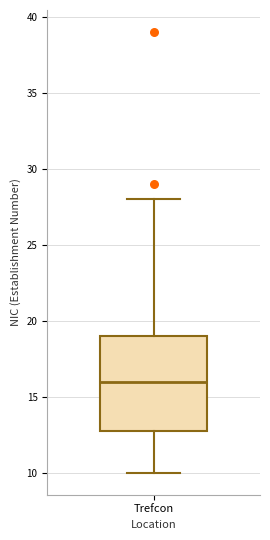

Transcribe this box plot: give where the median line is, the range the box spans, and where the two whiskers end, as read against the y-axis. The values are not printed on the chart, so give them approximately, as read against the axis.

median 16, box 13 to 19, whiskers 10 to 28